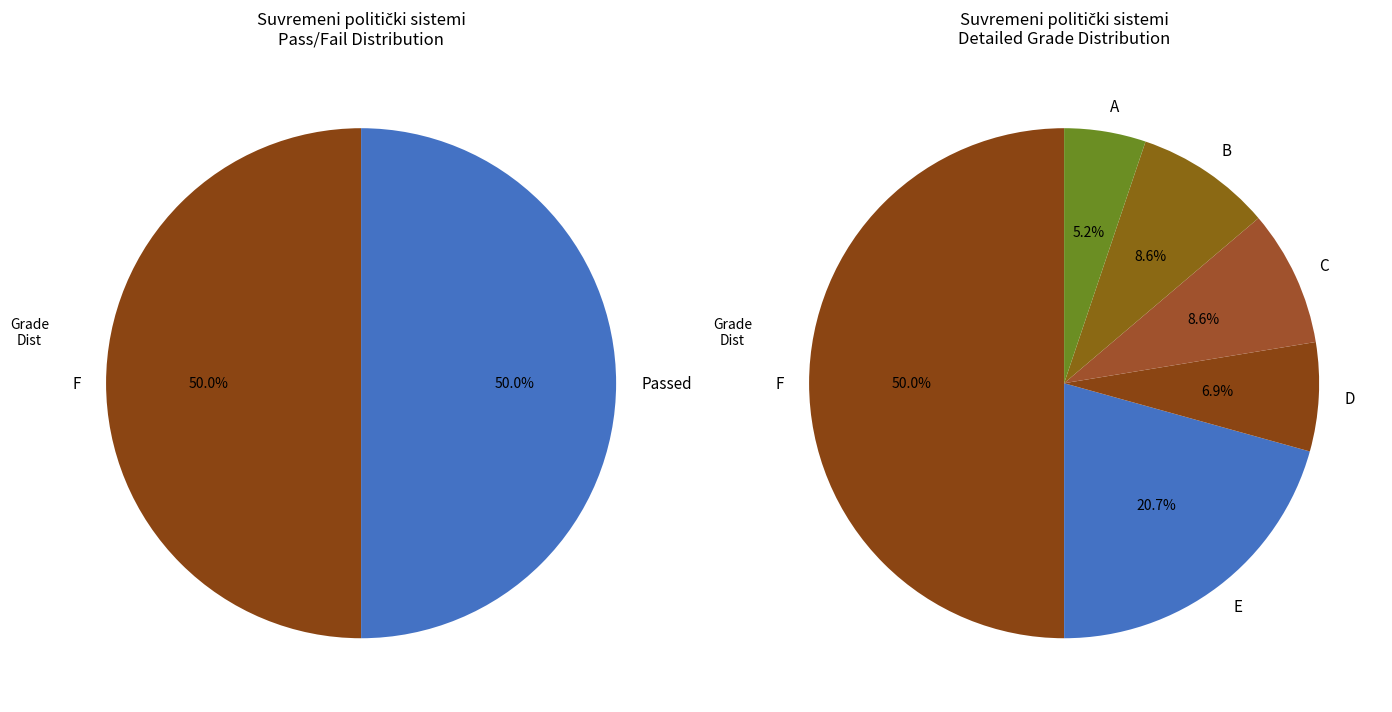

Combined, what portion of the pie is F and B?

58.6%